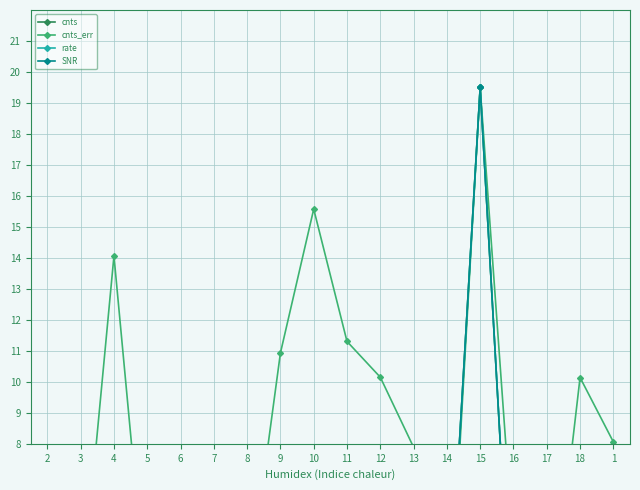

What is the value of the cnts point at the 12th from the left?

3.4